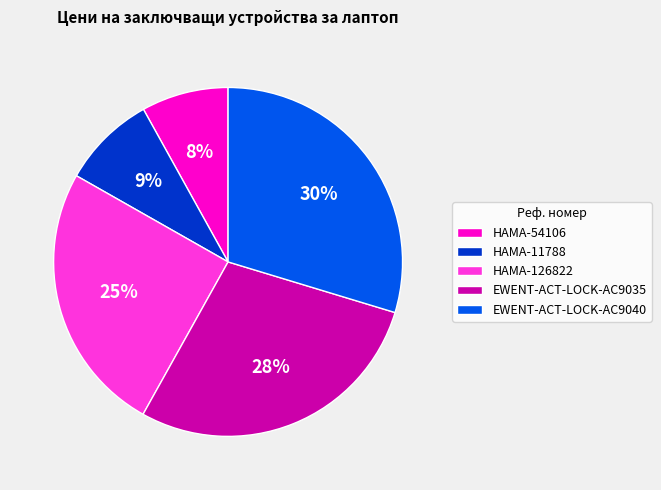

The HAMA-54106 slice represents 1% of the pie. True or false?

False